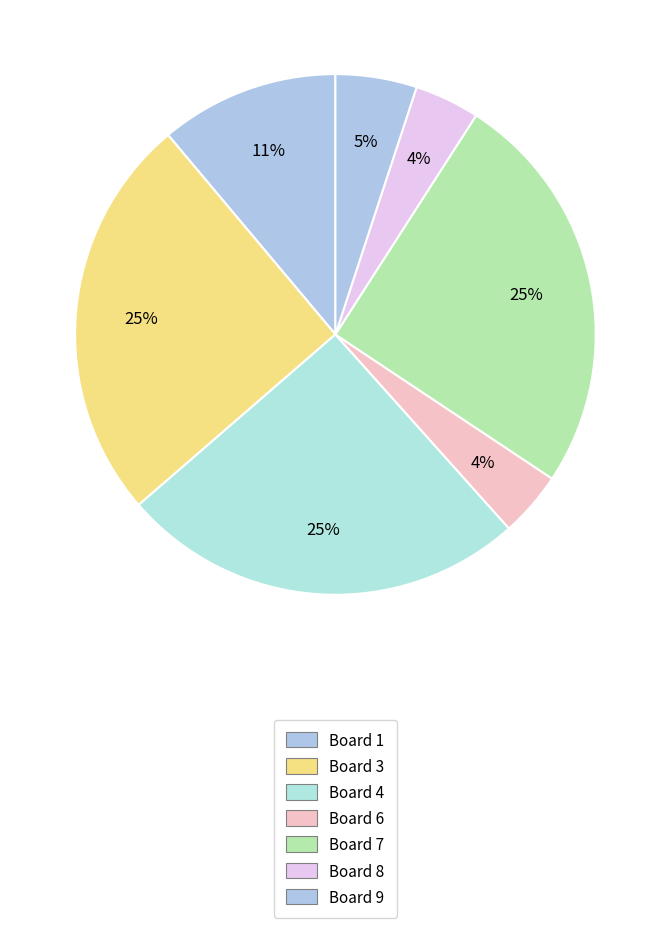

How many slices are in this pie chart?

7